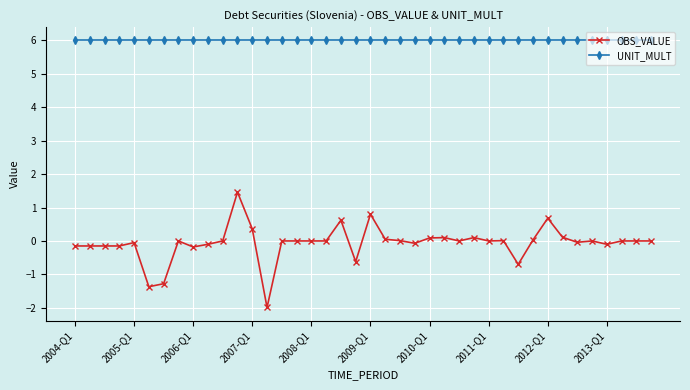

Which series has the largest total across all categories?

UNIT_MULT